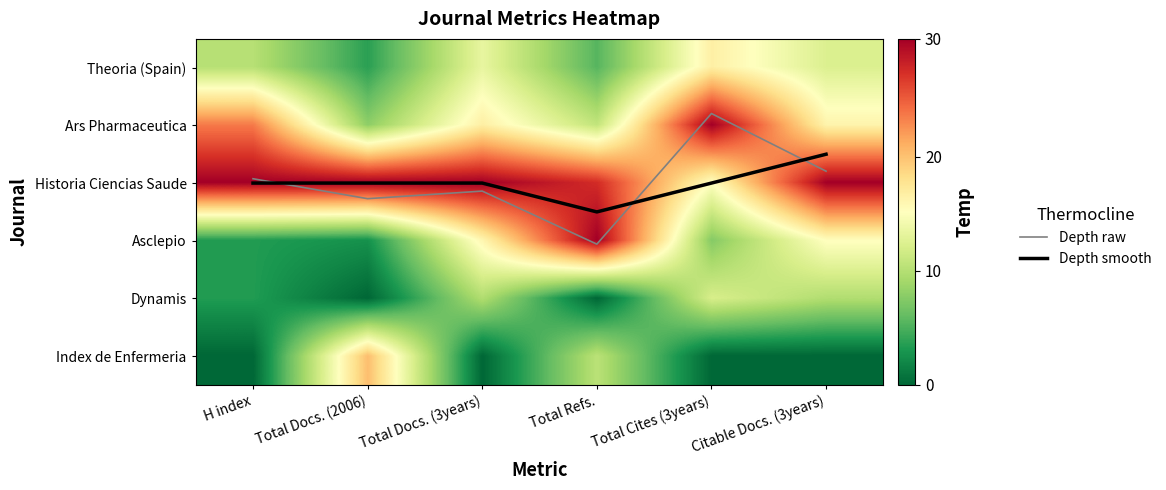

Where is Asclepio nearest to the value 0?

Total Docs. (2006)